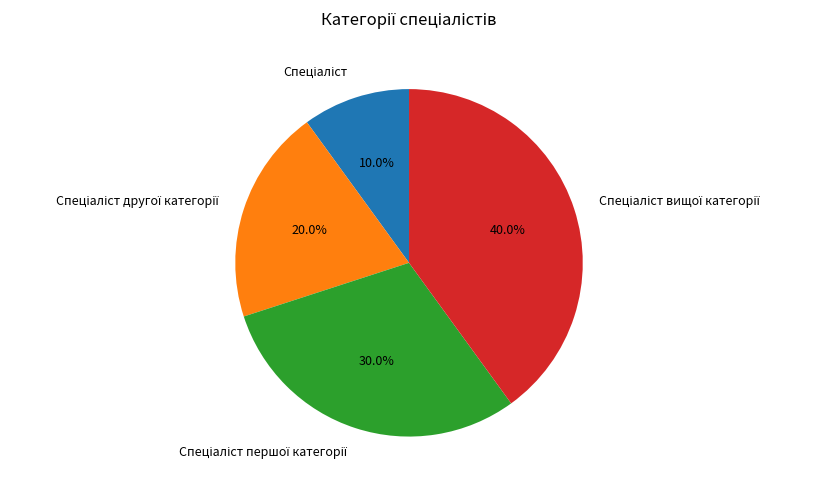

Does any single category account for the majority?

No